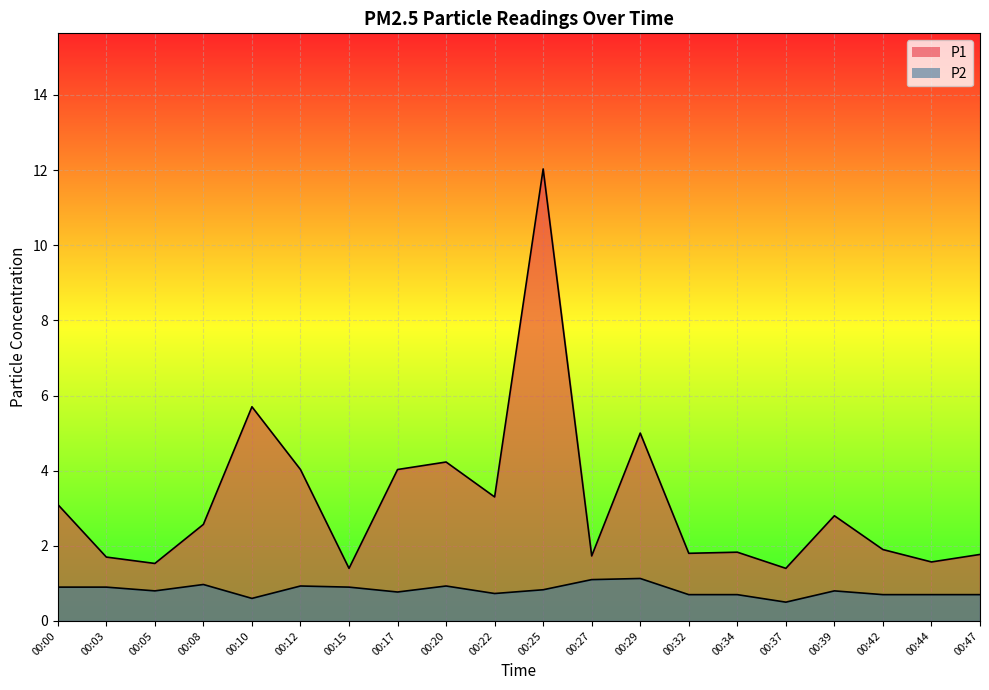

The value of P1 at 00:32 is 0.6. True or false?

False